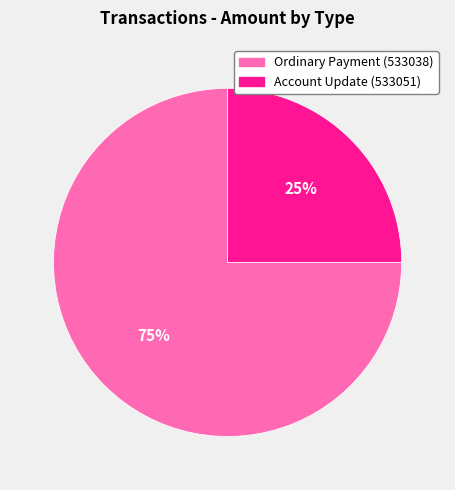

How many slices are in this pie chart?

2